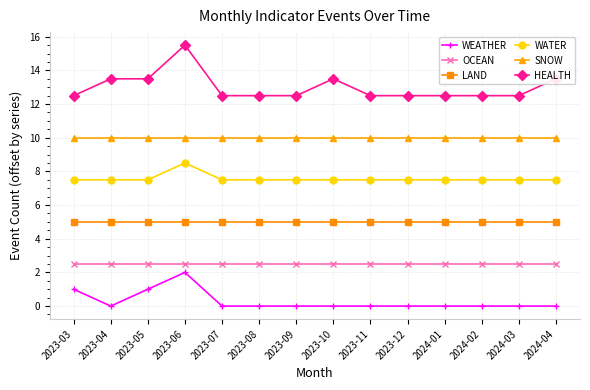

Rank the series at 2023-04 from highest to lowest value.

HEALTH, SNOW, WATER, LAND, OCEAN, WEATHER